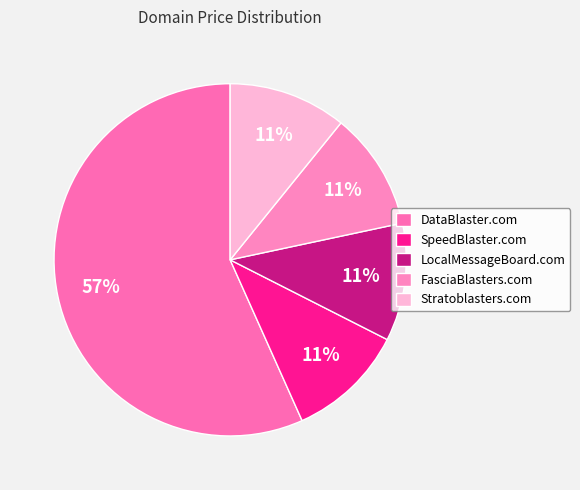

Does any single category account for the majority?

Yes